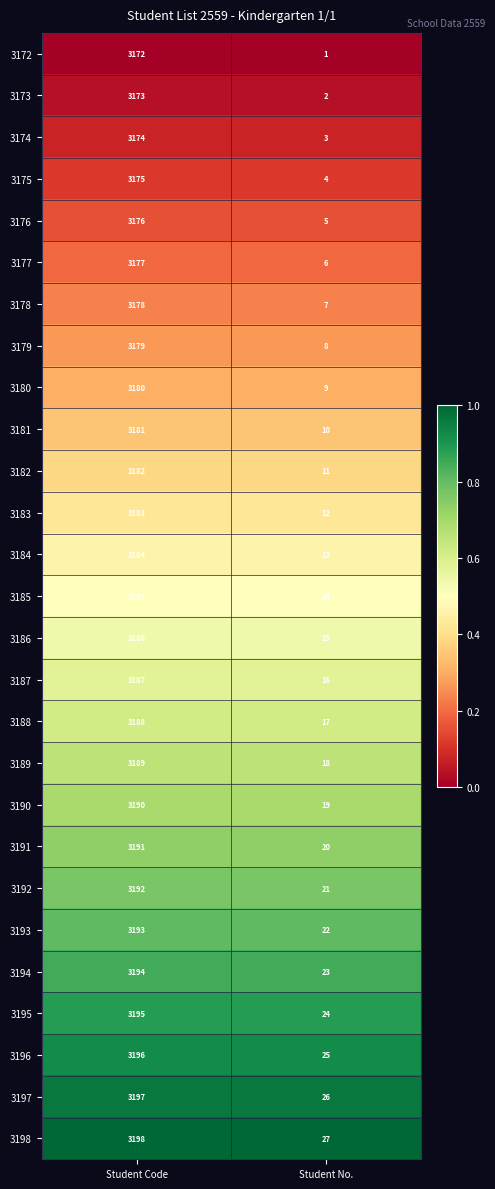

What value does the 3182 series have at Student Code, to the nearest 50?

3200